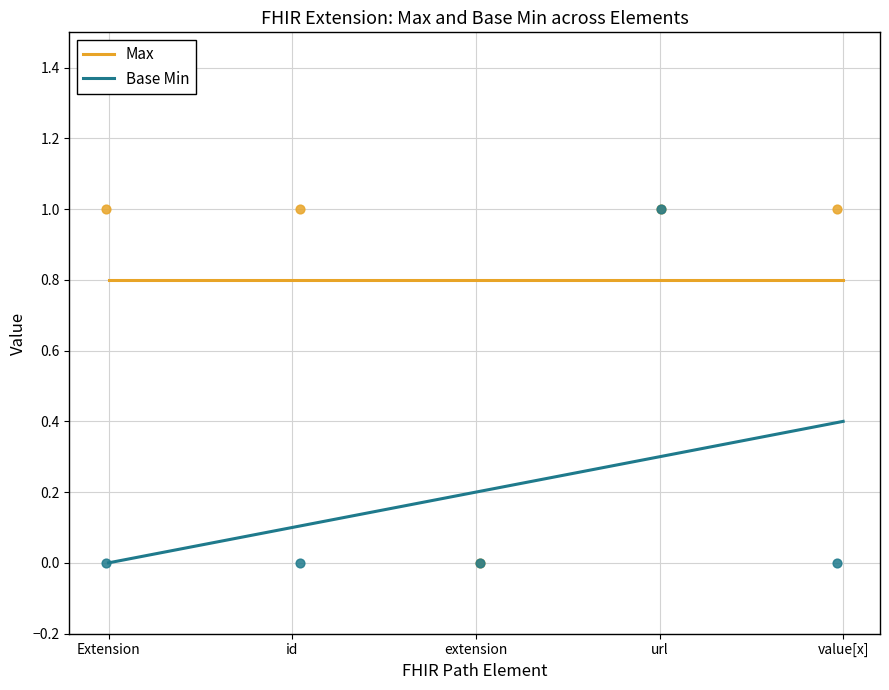

Which series has the largest Y range (max minus min)?

Base Min